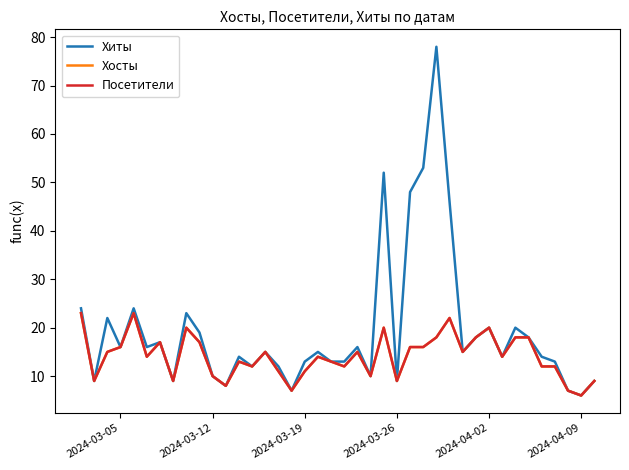

Which series has the largest range (max minus min)?

Хиты